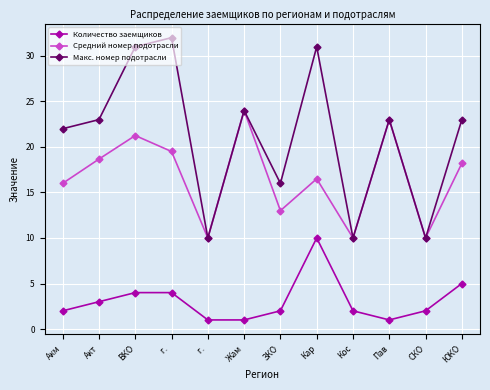

How many values in the Средний номер подотрасли series are below 18?

6